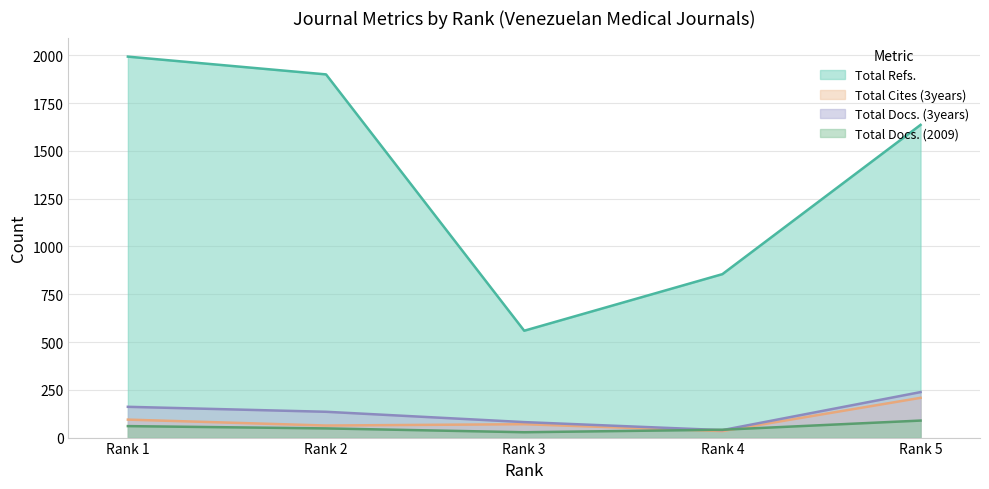

Which series ends up on top after the final intersection of Total Docs. (2009) and Total Cites (3years)?

Total Cites (3years)